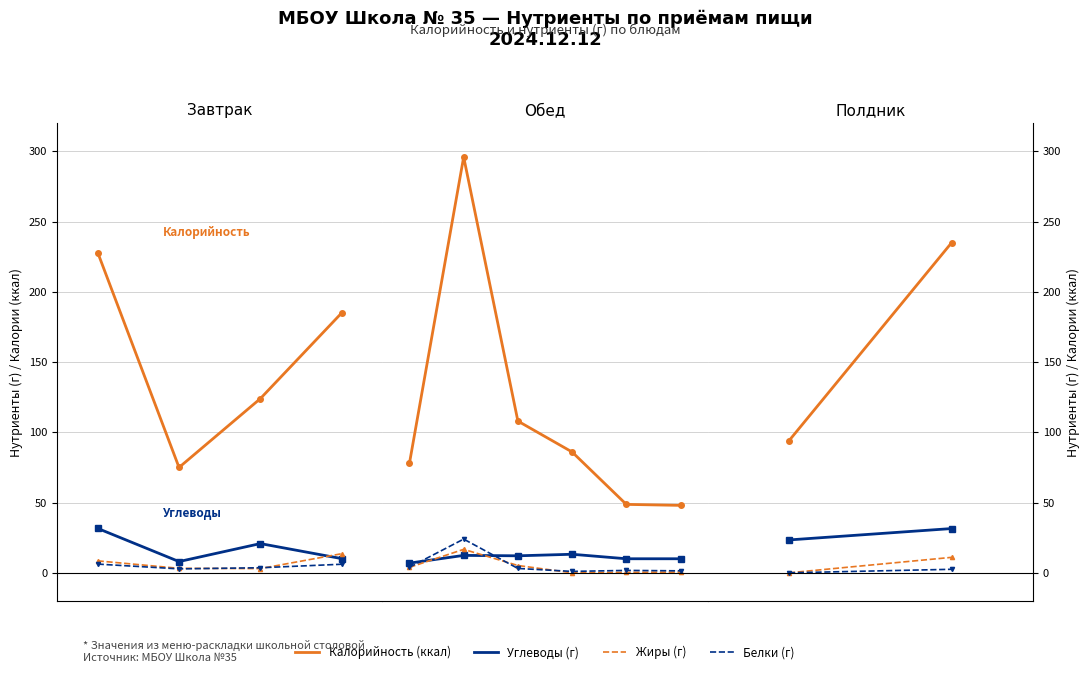

What value does the Углеводы series have at 1?

31.5